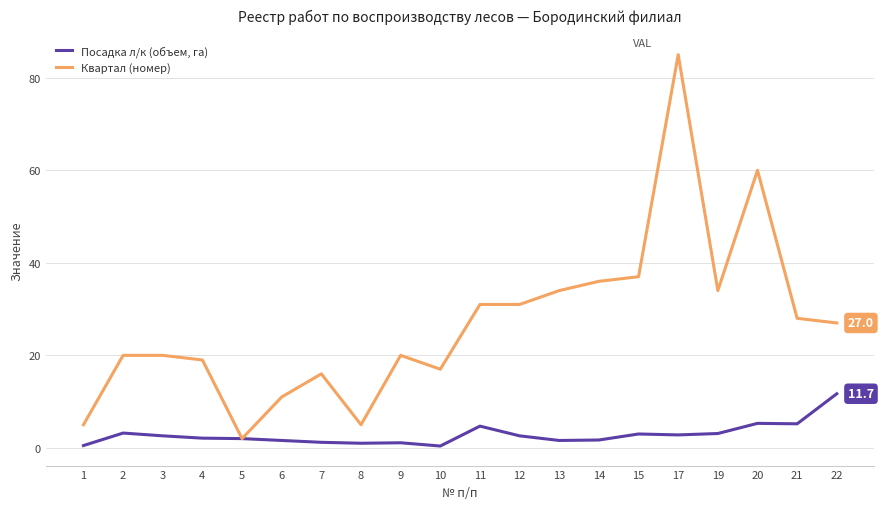

List the series in order of their overall mean, lowest first.

Посадка л/к (объем, га), Квартал (номер)